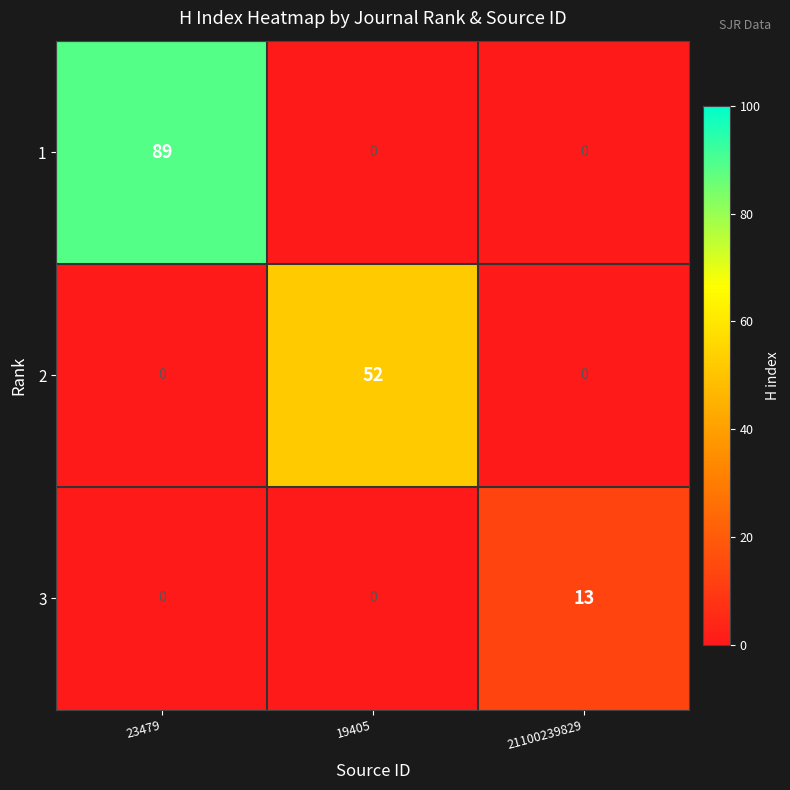

The 1 series shows 0 at 21100239829. True or false?

True